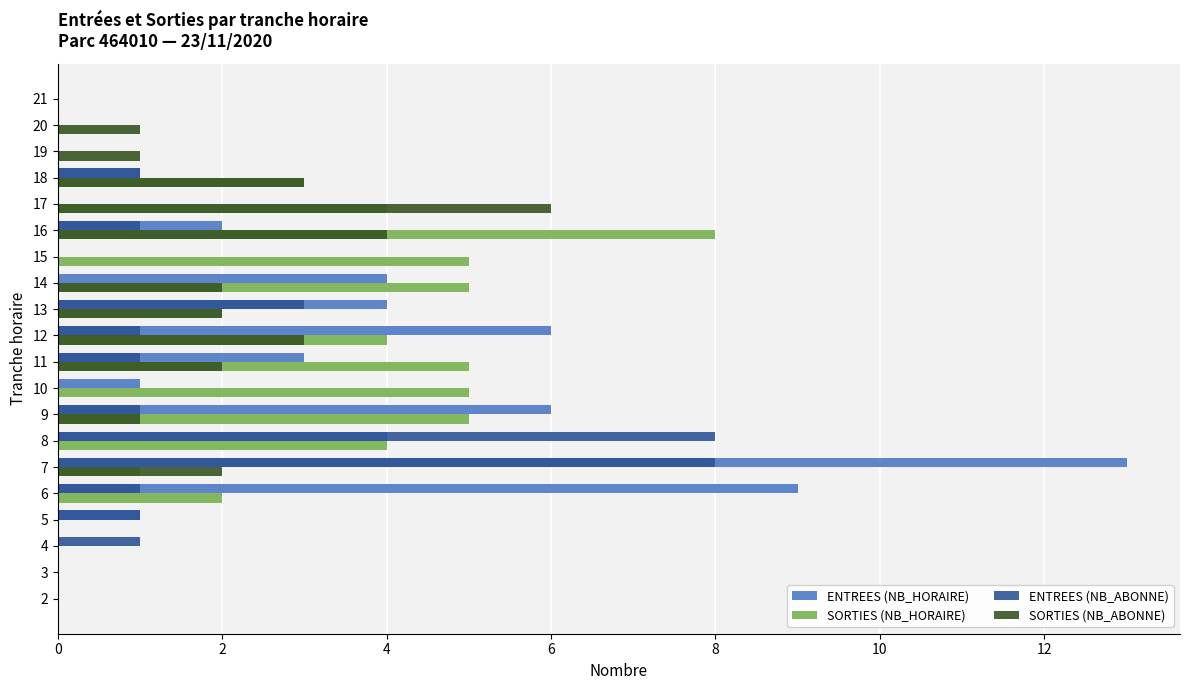

What is the sum of all ENTREES (NB_ABONNE) values?

27